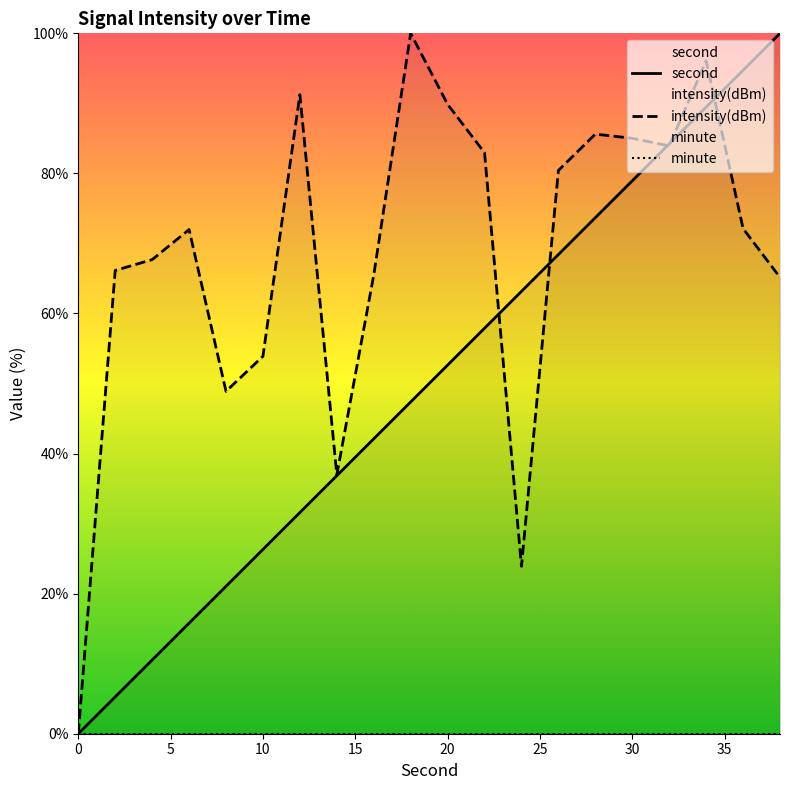

What is the highest value of the intensity(dBm) series?

100.0